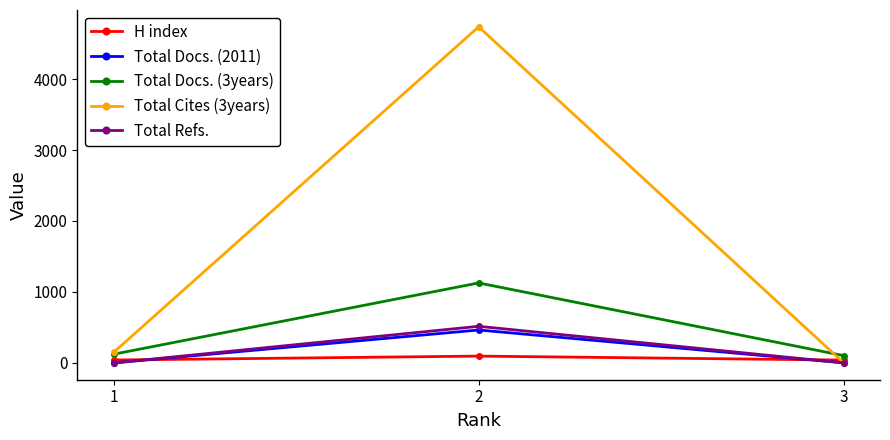

What is the maximum value shown in the chart?

4736